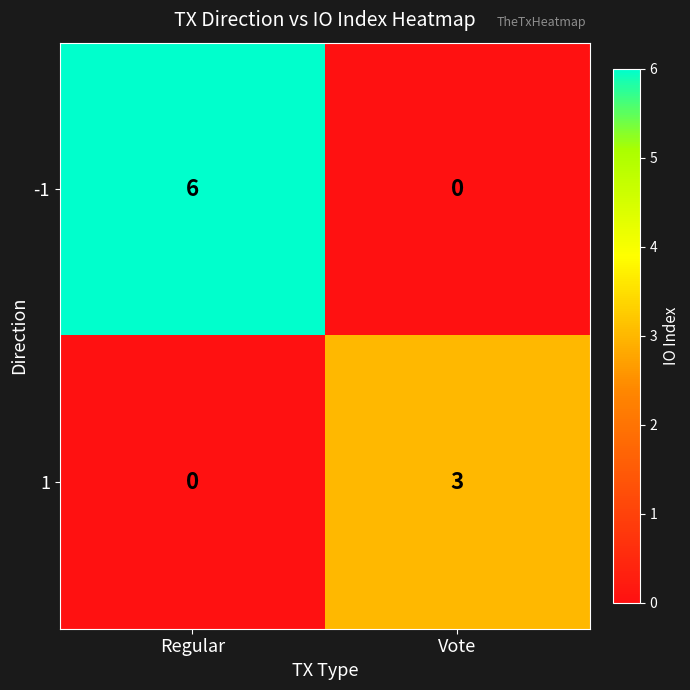

Rank the series by their maximum value, from highest to lowest.

-1, 1